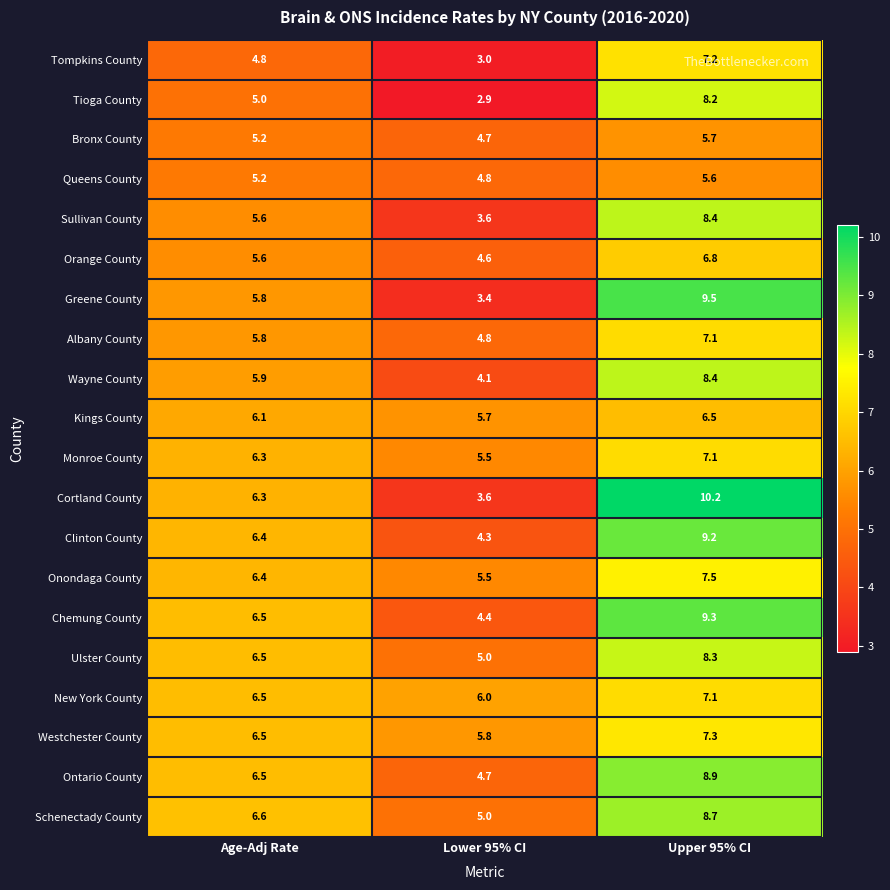

The Tompkins County series shows 4.5 at Lower 95% CI. True or false?

False